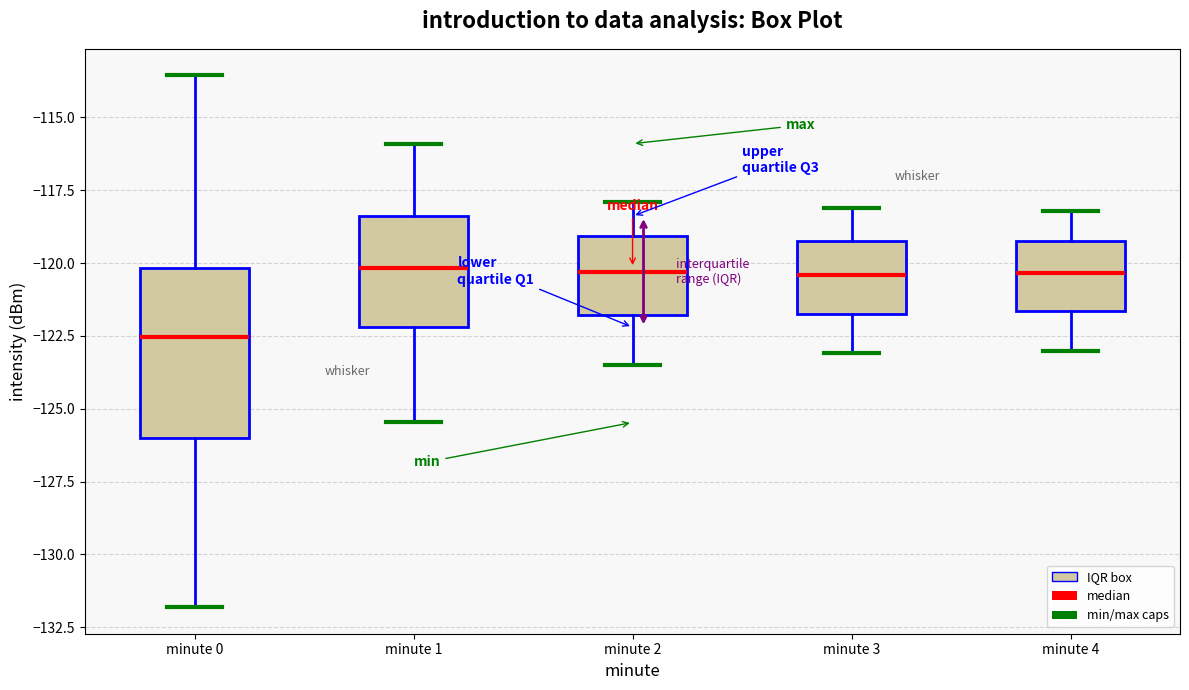

Which box is the tallest, from its lower edge to its upper edge?

minute 0